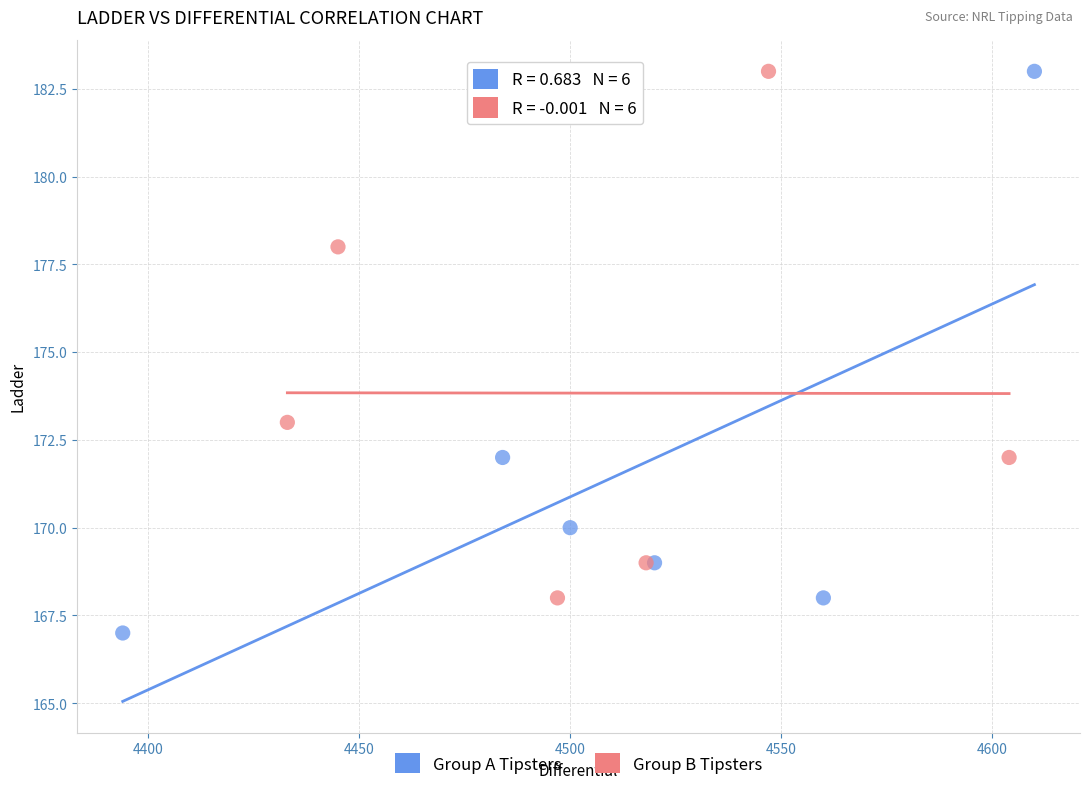

Which series has the widest spread of Y values?

Group A Tipsters